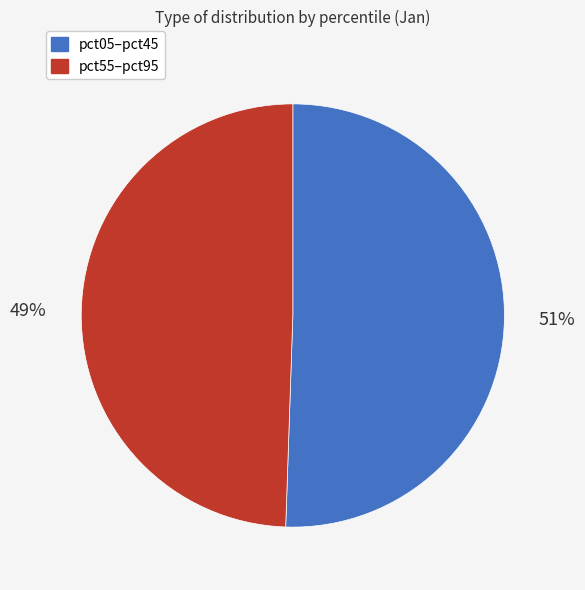

How many segments does this pie chart have?

2